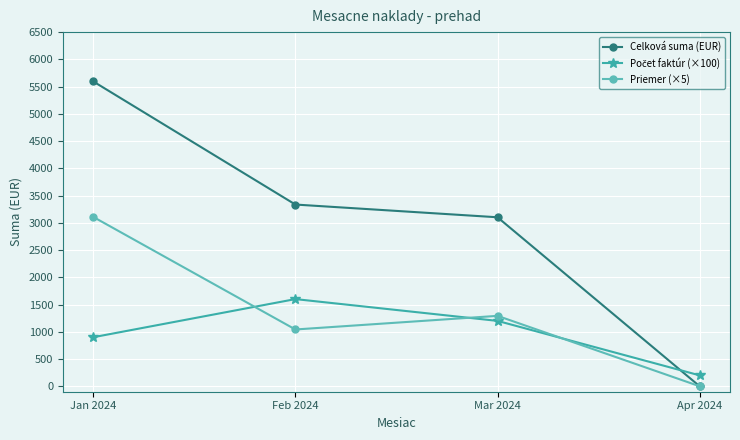

At which category does Priemer (×5) reach its first local valley?

Feb 2024